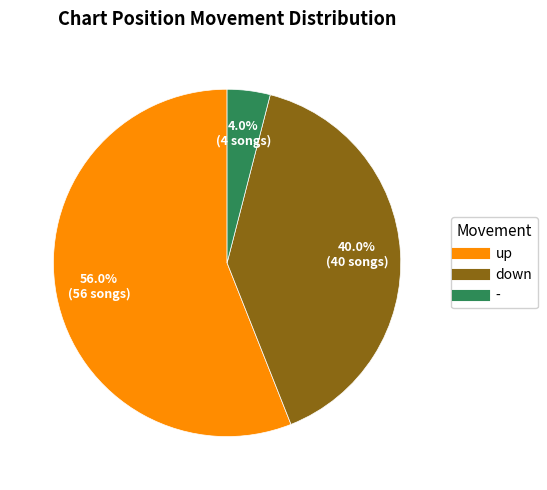

Does down account for over 50% of the chart?

No